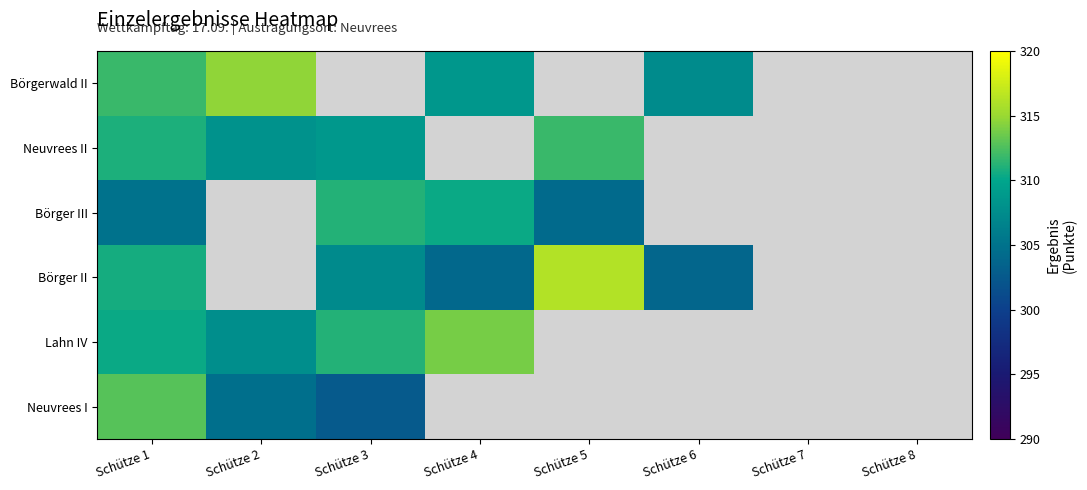

What is the difference between the Börger II values at Schütze 4 and Schütze 5?

12.2